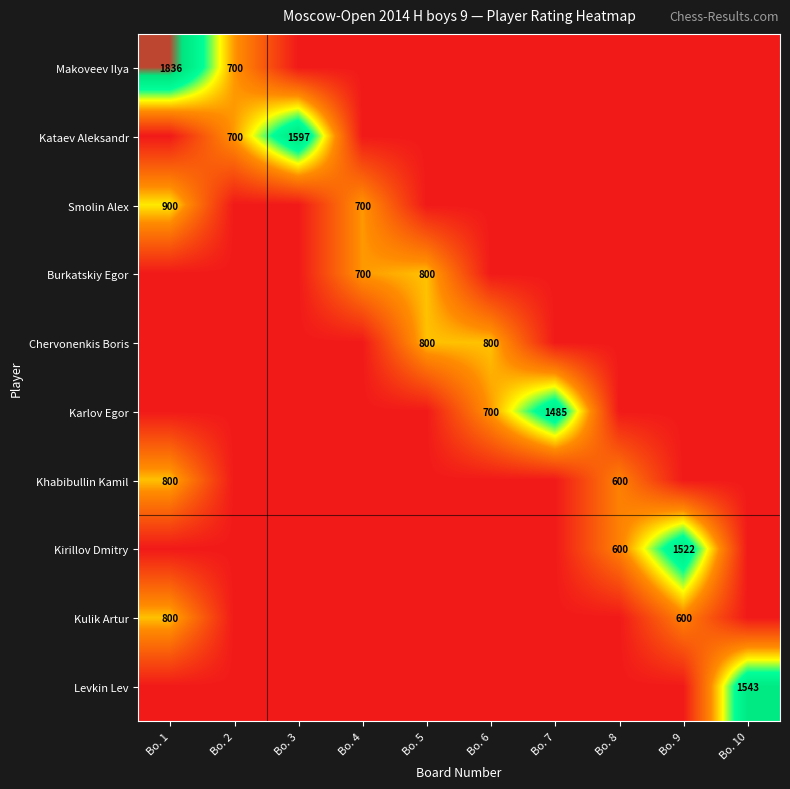

True or false: Kirillov Dmitry has a value of 1522 at Bo. 9.

True